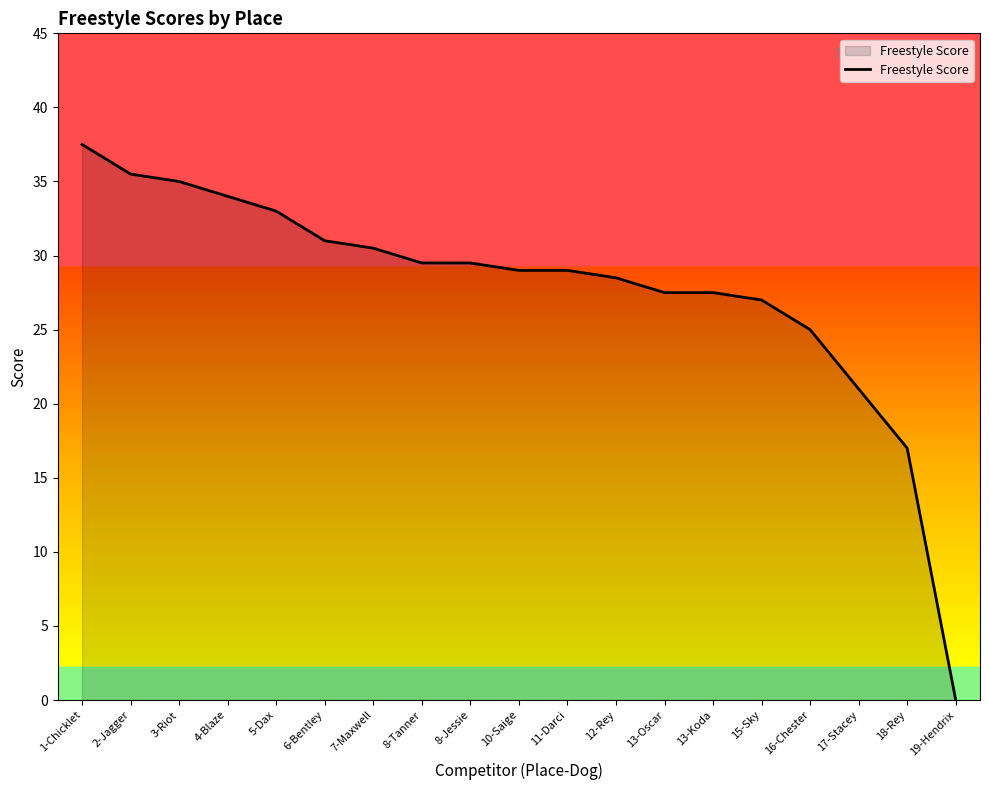

The value at 17-Stacey is 21.0. True or false?

True